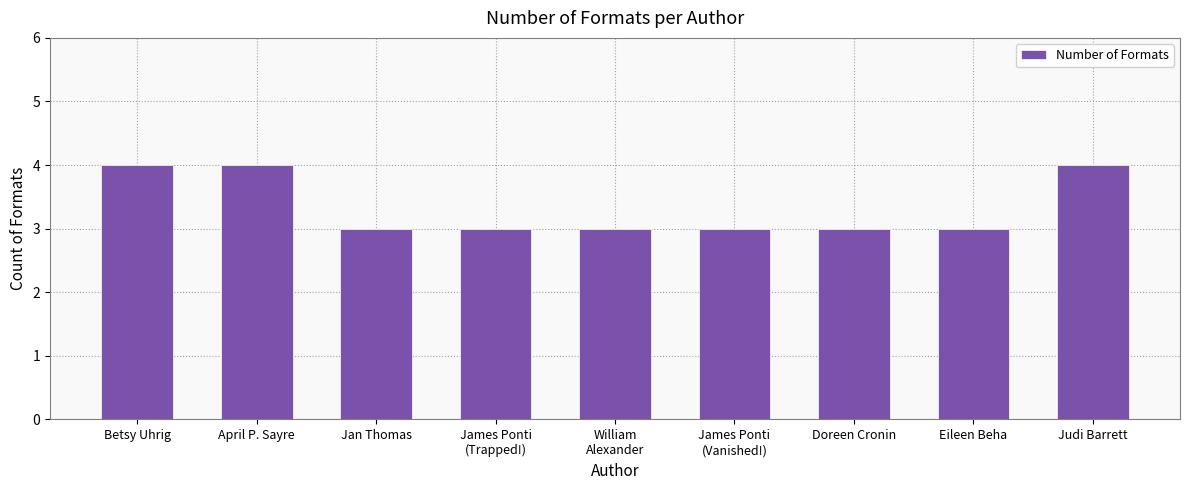

Is it true that the value at Betsy Uhrig is 2?

False